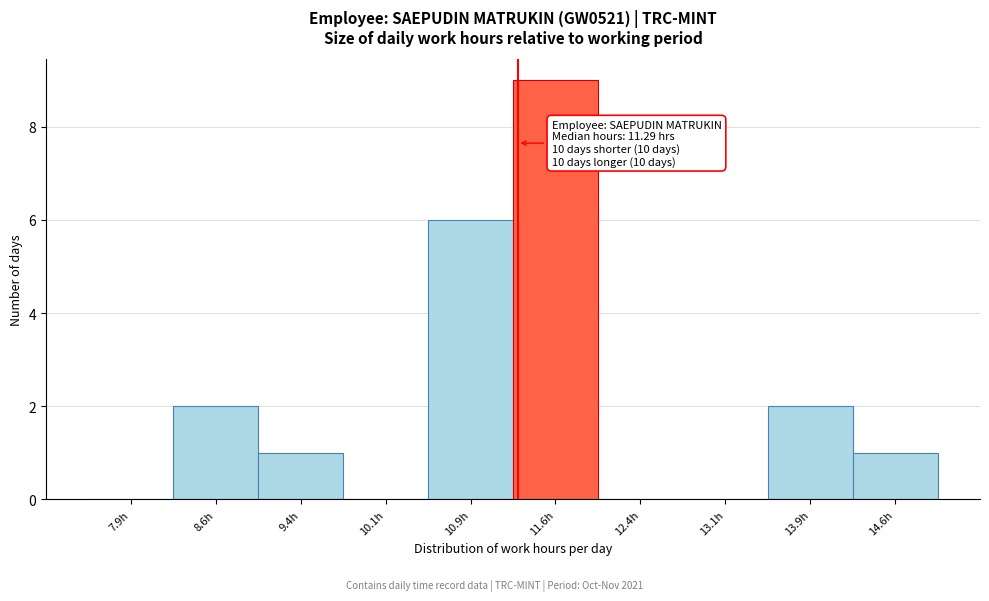

Which range on the x-axis has the tallest bar?

11.25 to 12.00